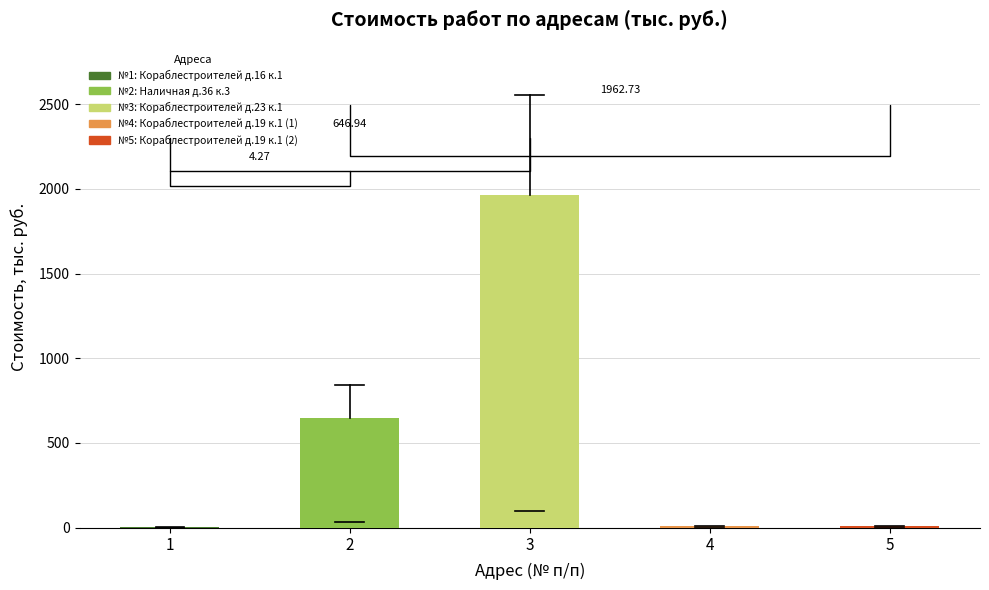

Which has a higher value, 1 or 2?

2